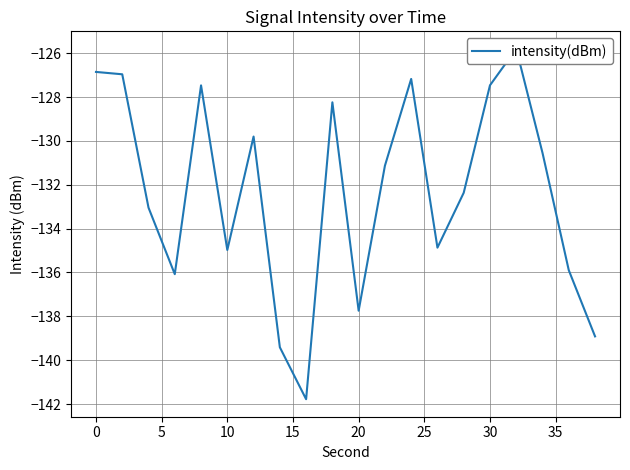

What is the sum of the values at 25 and −5?

-256.7